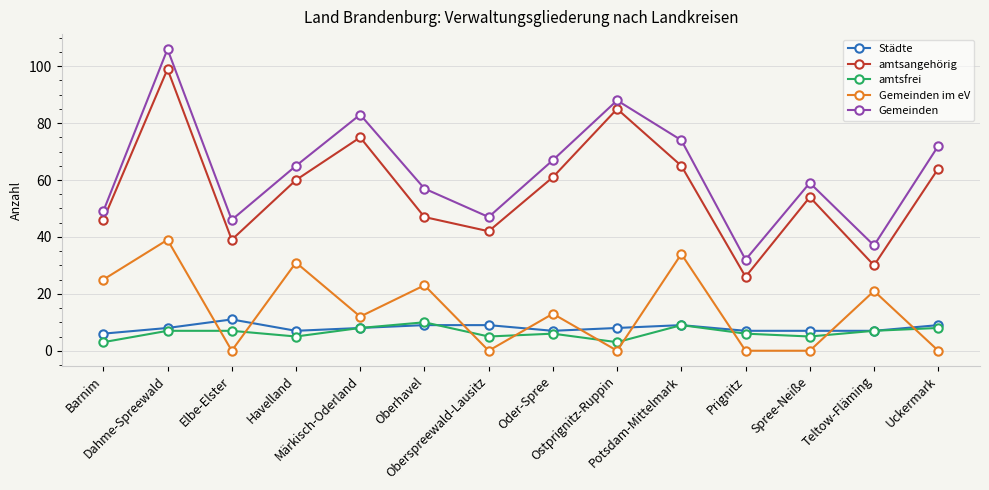

How many series are shown in this chart?

5